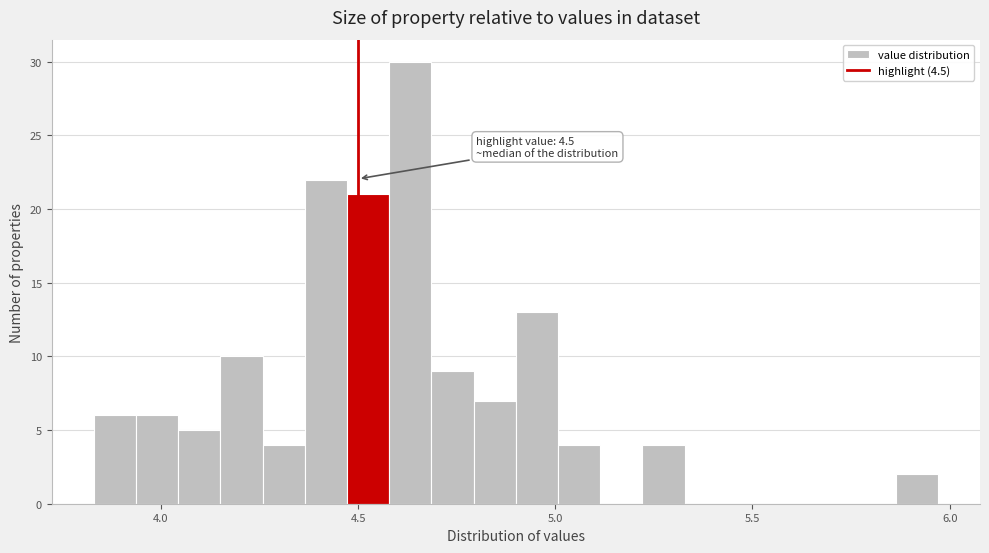

Read against the x-axis, roughly where is the centre of the tallest bar?

4.65